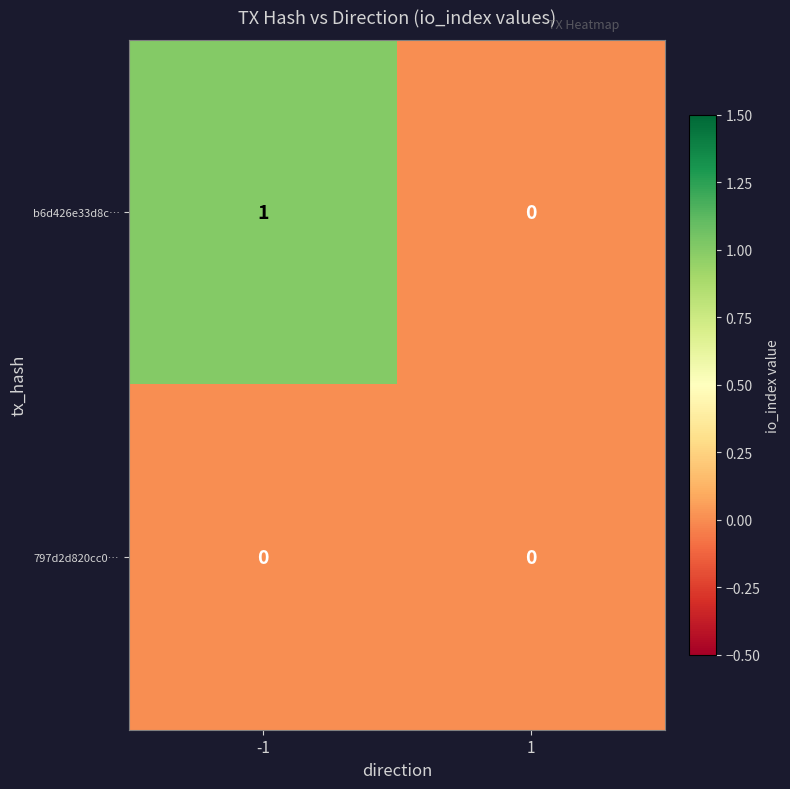

Which series has the largest total across all categories?

b6d426e33d8c…